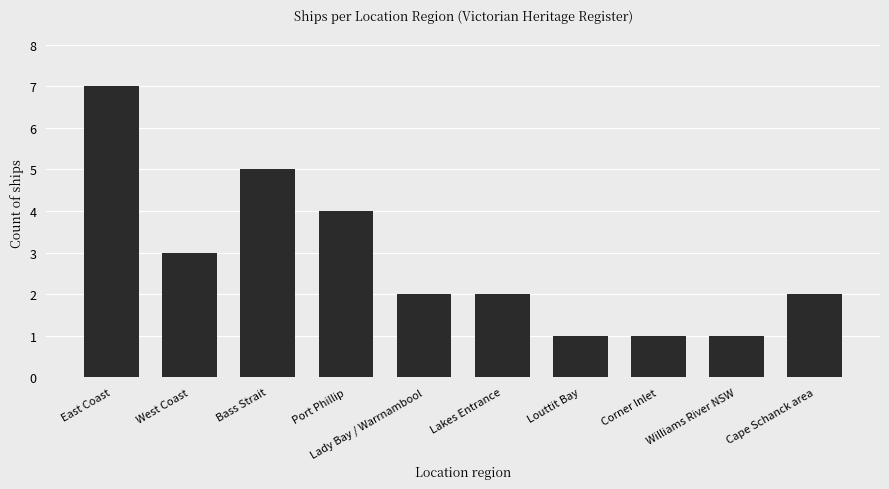

The chart shows a value of 2 at Cape Schanck area. True or false?

True